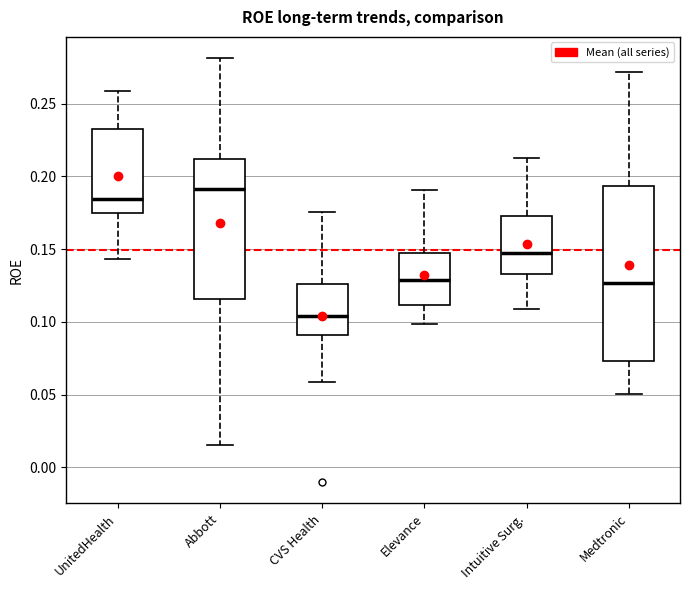

Which box has the lowest median line?

CVS Health